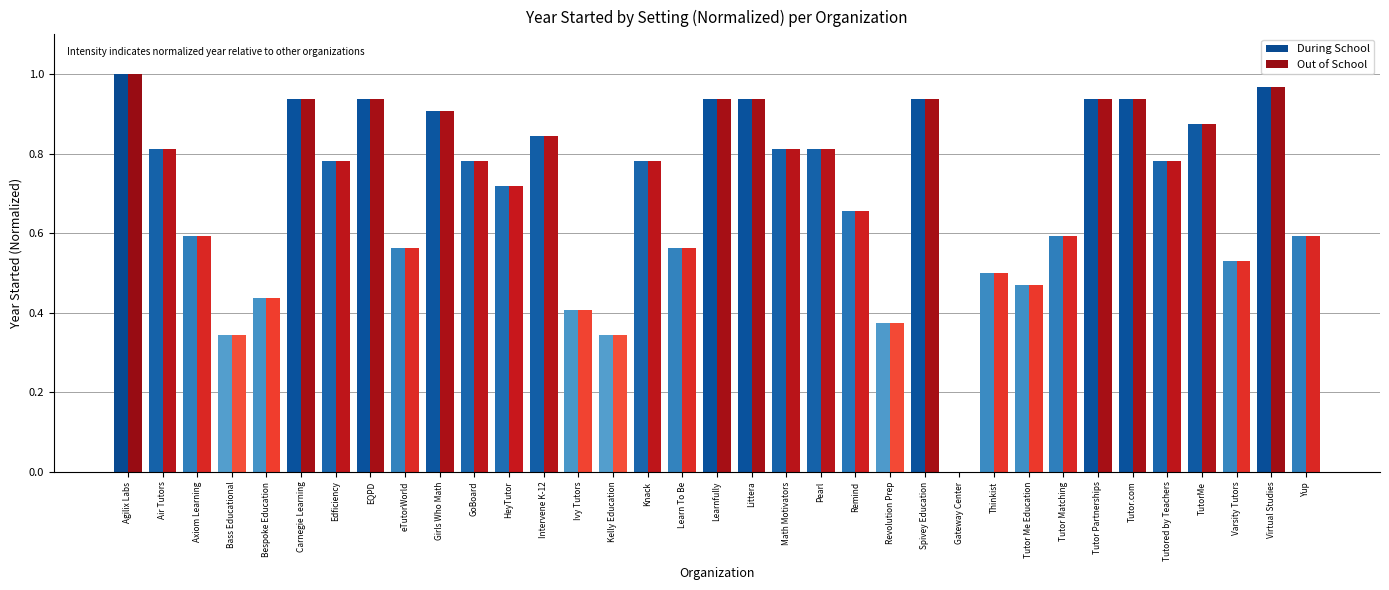

Does the chart contain stacked bars?

No